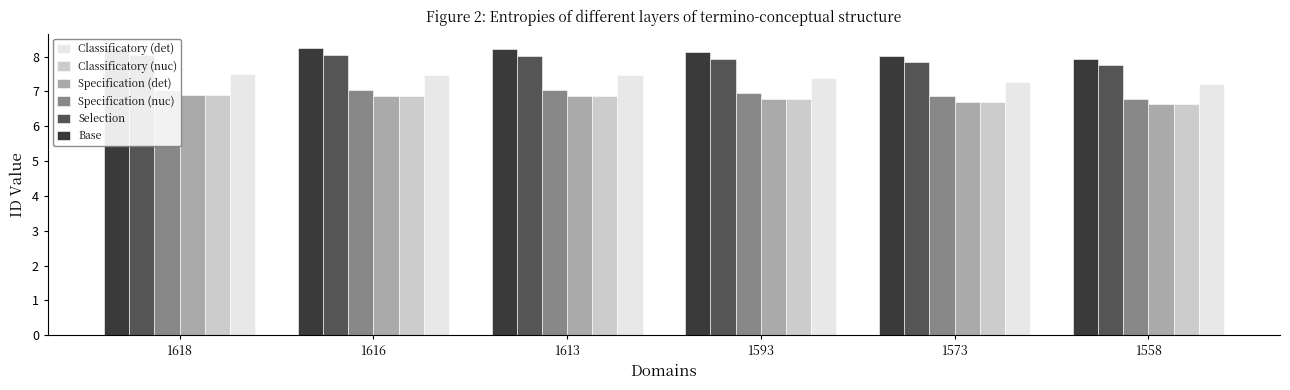

At how many categories does at least one series exceed 7?

6